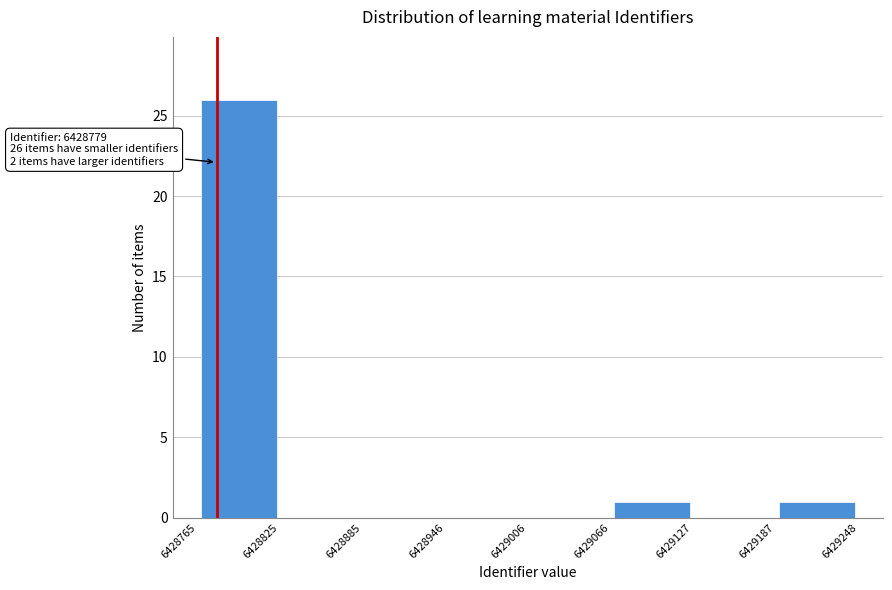

Over which range of the x-axis is the bar tallest?

6428765 to 6428825